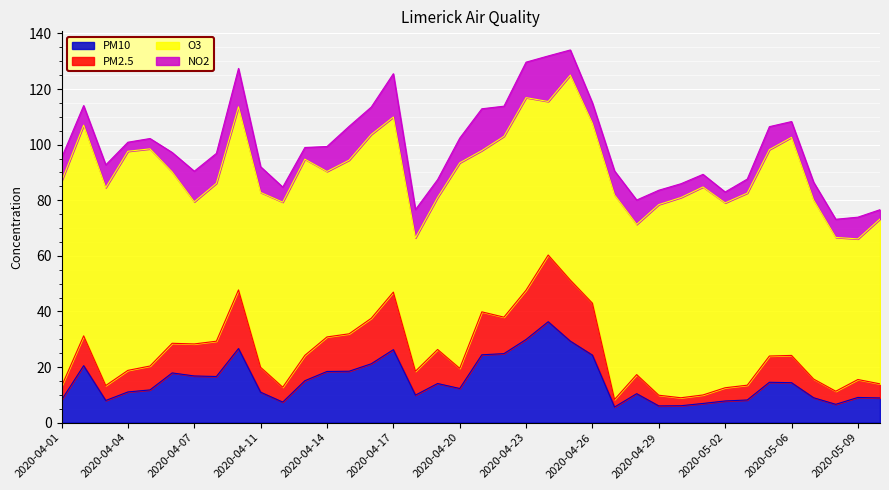

What are all the series names shown in the legend?

PM10, PM2.5, O3, NO2